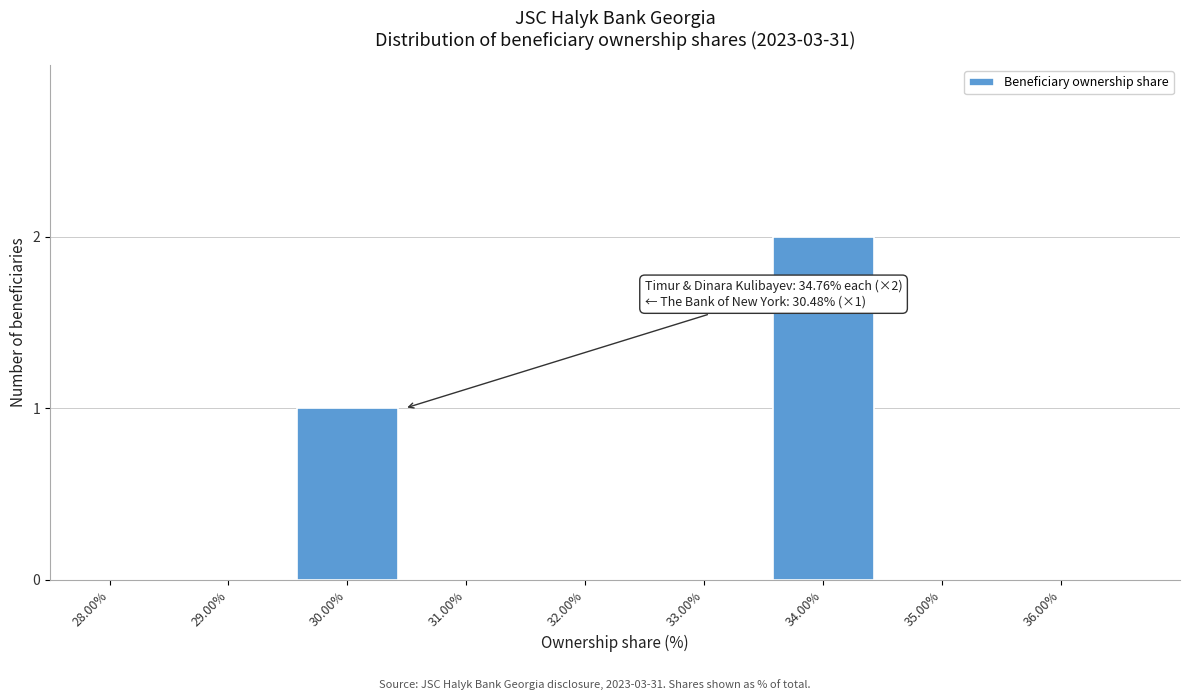

Reading left to right, transcribe all the data shown in this chart.

28.00%=0	29.00%=0	30.00%=1	31.00%=0	32.00%=0	33.00%=0	34.00%=2	35.00%=0	36.00%=0